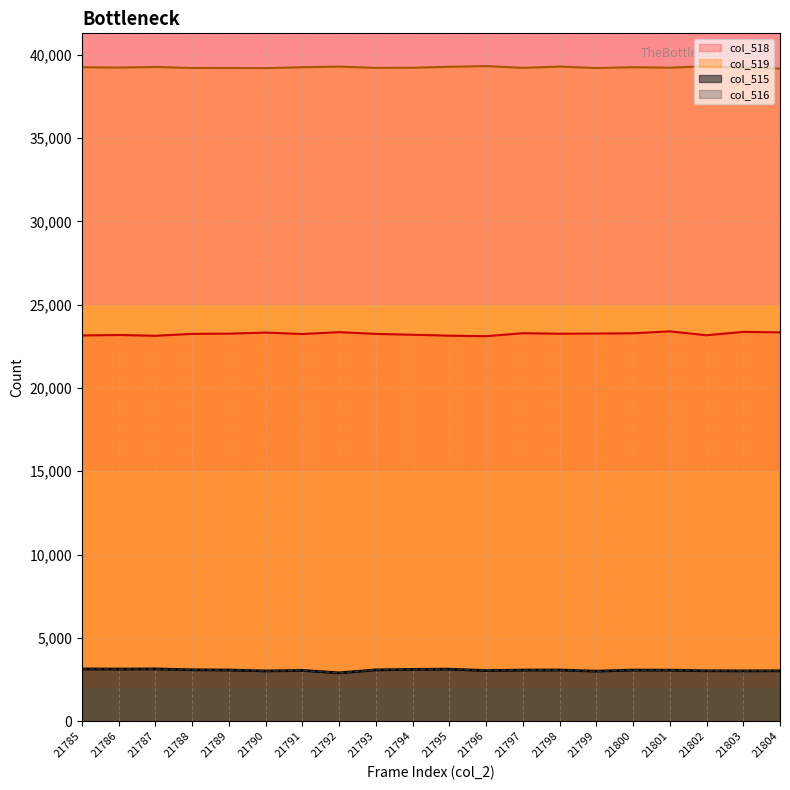

What is the spread (max minus min) of values at 21795?

36155